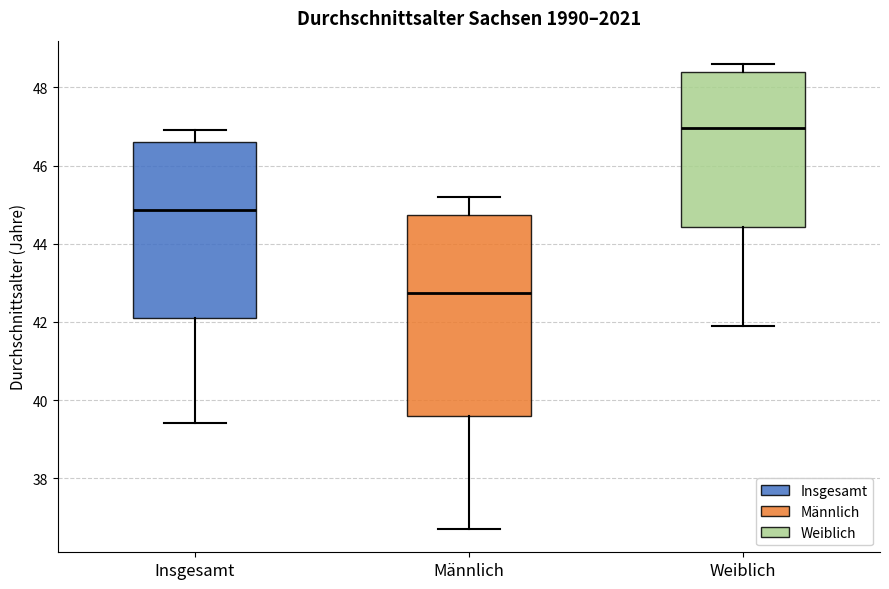

Reading left to right, transcribe this box plot: for each box, give where its median line is, the range the box spans, and where its two whiskers end, as read against the y-axis. The values are not printed on the chart, so give them approximately, as read against the axis.

Insgesamt: median 44.8, box 42.2 to 46.6, whiskers 39.4 to 47.0
Männlich: median 42.8, box 39.6 to 44.8, whiskers 36.8 to 45.2
Weiblich: median 47.0, box 44.4 to 48.4, whiskers 42.0 to 48.6